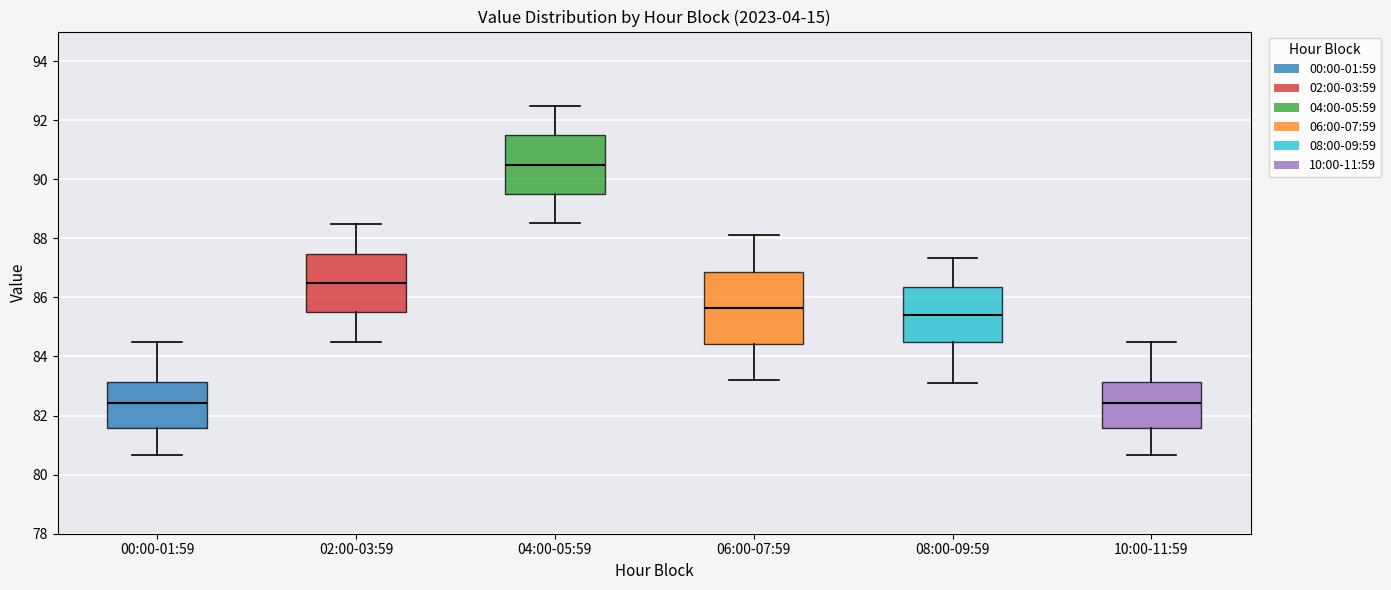

Where does the median line of the box for 08:00-09:59 sit on the y-axis? The values are not printed on the chart, so give them approximately, as read against the axis.

85.4